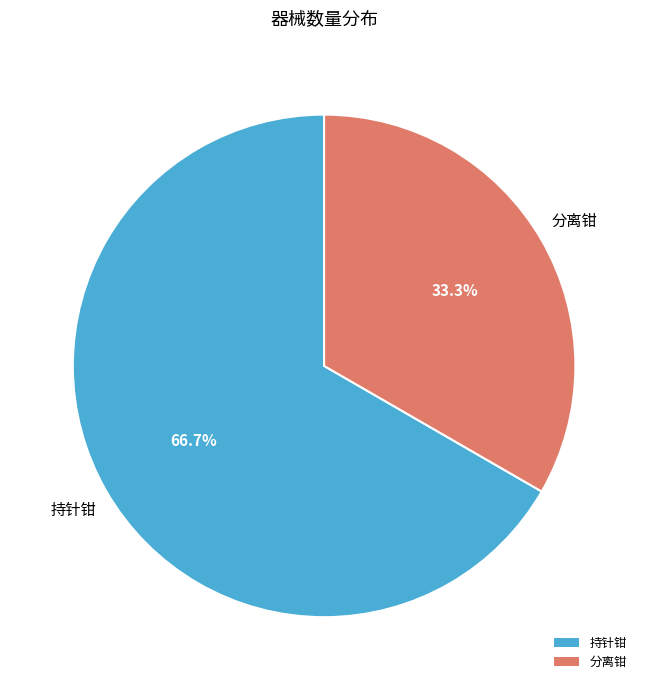

The 分离钳 slice represents 24% of the pie. True or false?

False